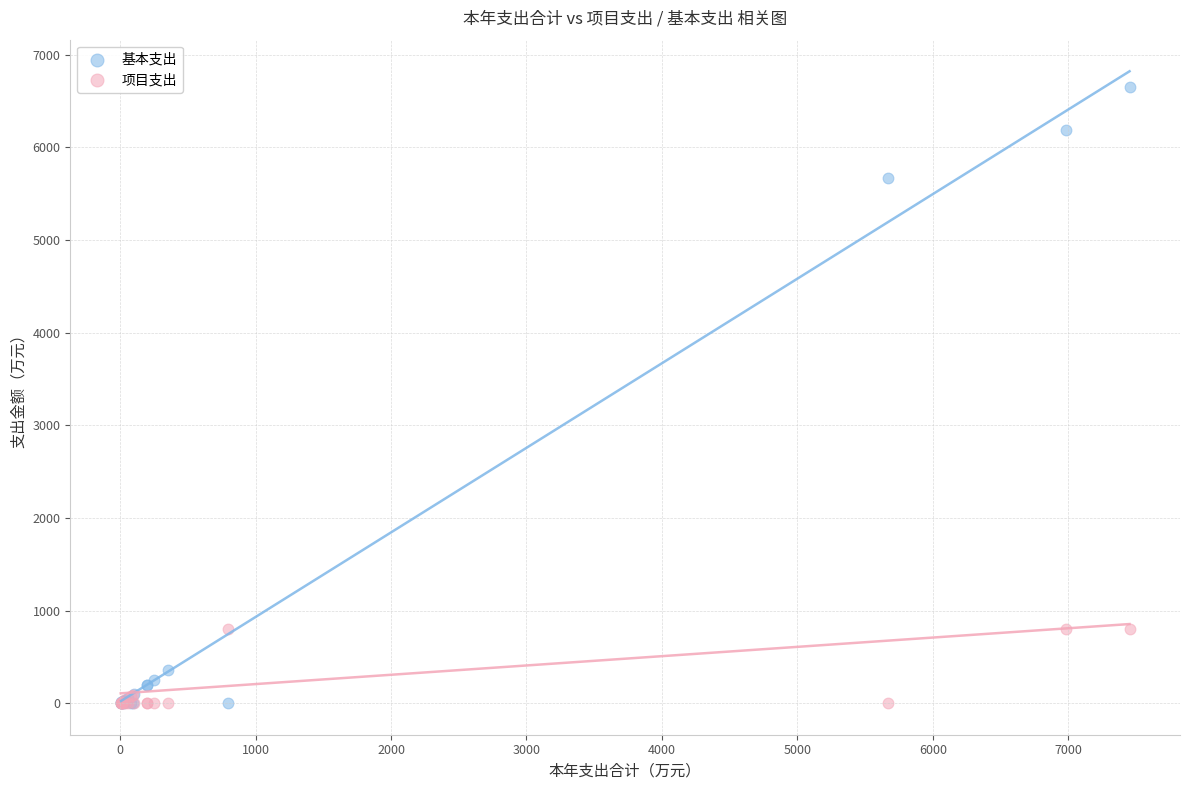

In the 基本支出 series, what Y value is closest to 3327?

5671.4